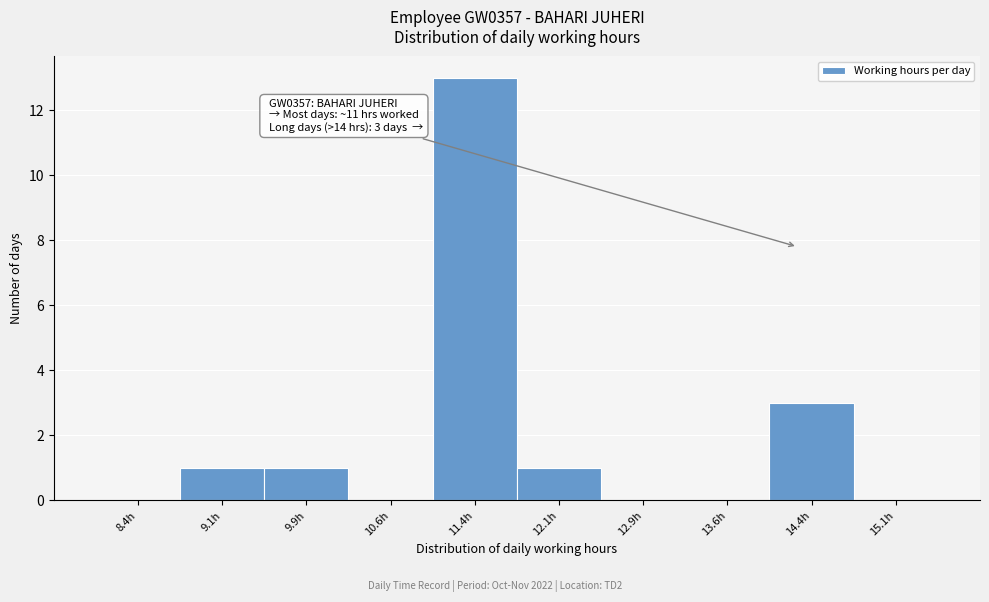

Which range on the x-axis has the tallest bar?

11.00 to 11.75